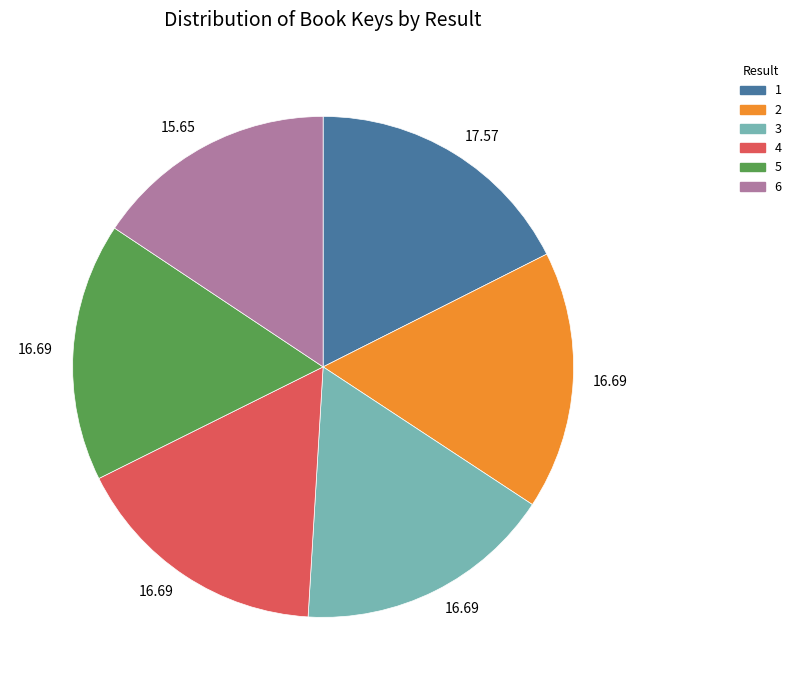

Does any single category account for the majority?

No